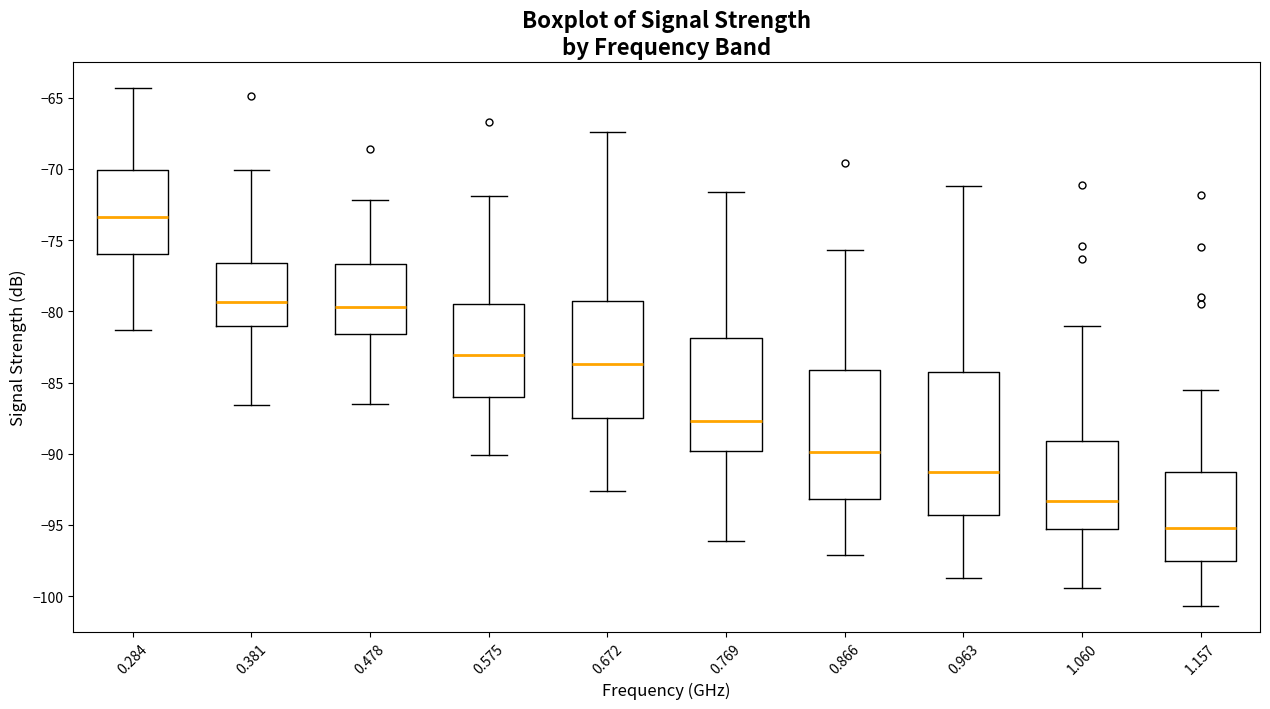

Where does the lower whisker of the box at x = 0.769 end on the y-axis? The values are not printed on the chart, so give them approximately, as read against the axis.

-96.0